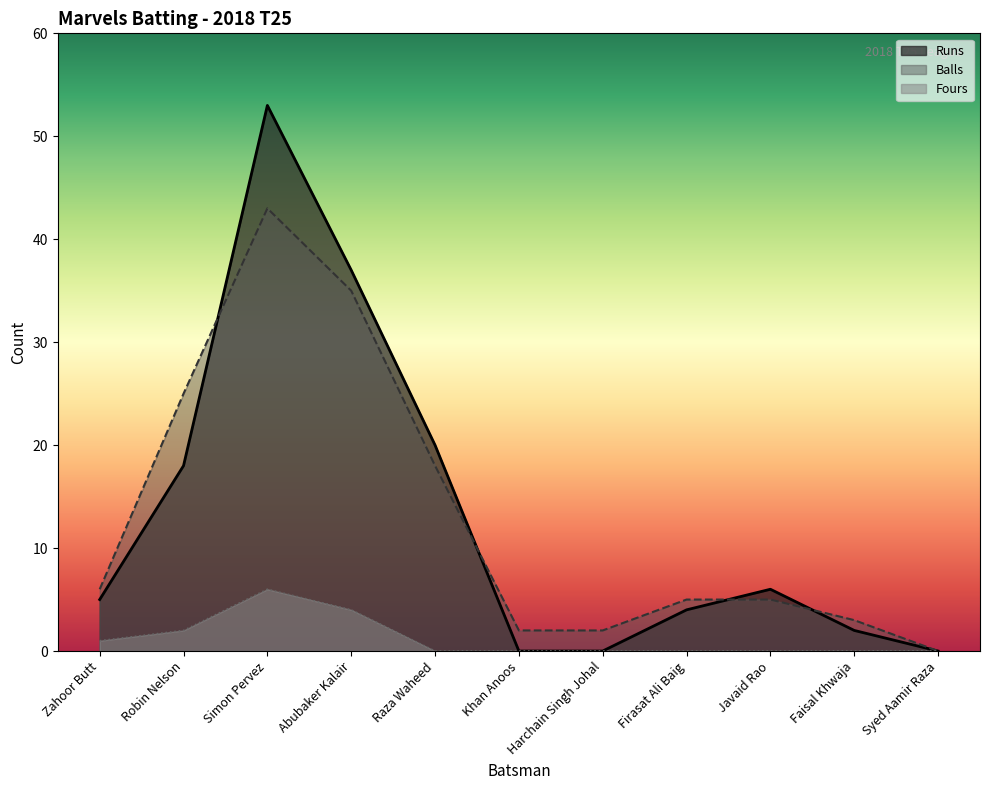

List the labels in order of Balls value, smallest first.

Syed Aamir Raza, Khan Anoos, Harchain Singh Johal, Faisal Khwaja, Firasat Ali Baig, Javaid Rao, Zahoor Butt, Raza Waheed, Robin Nelson, Abubaker Kalair, Simon Pervez